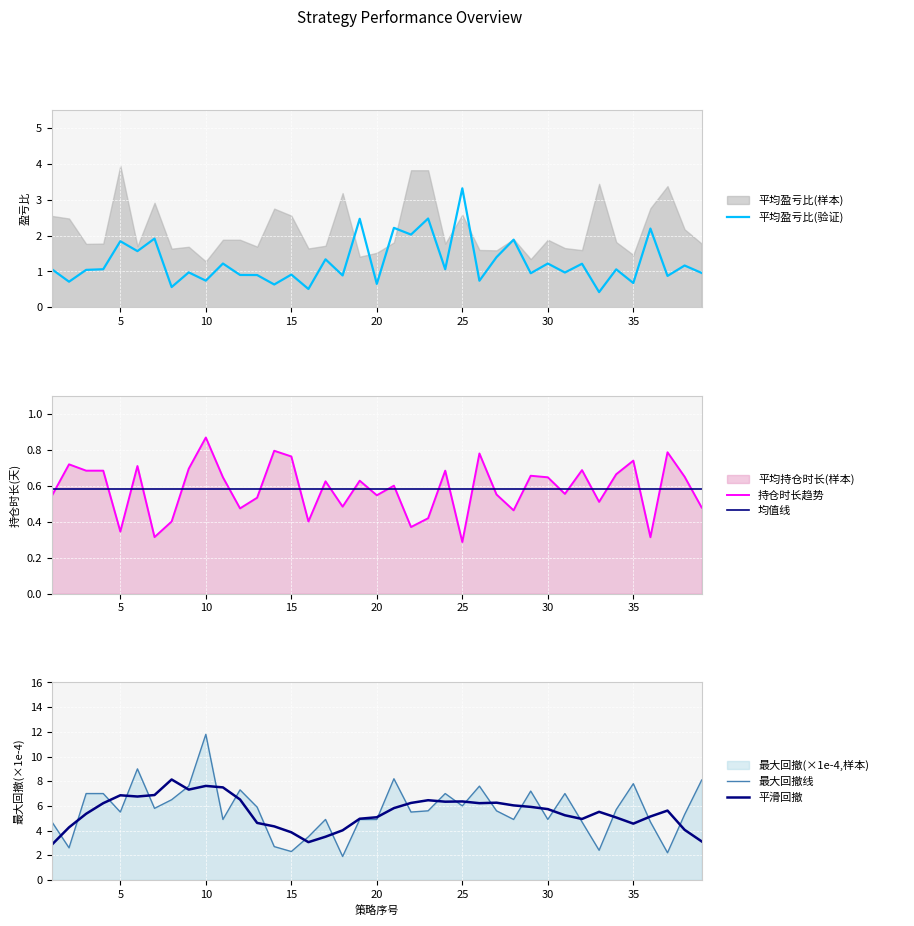

Rank the series by their maximum value, from highest to lowest.

最大回撤线, 平滑回撤, 平均盈亏比(验证), 持仓时长趋势, 均值线